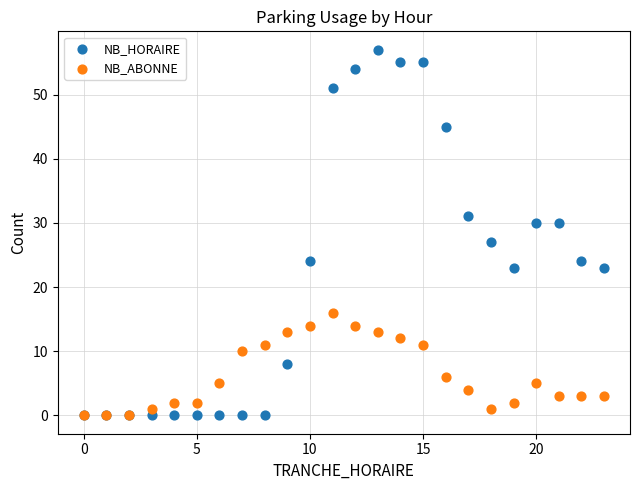

What are all the series names shown in the legend?

NB_HORAIRE, NB_ABONNE